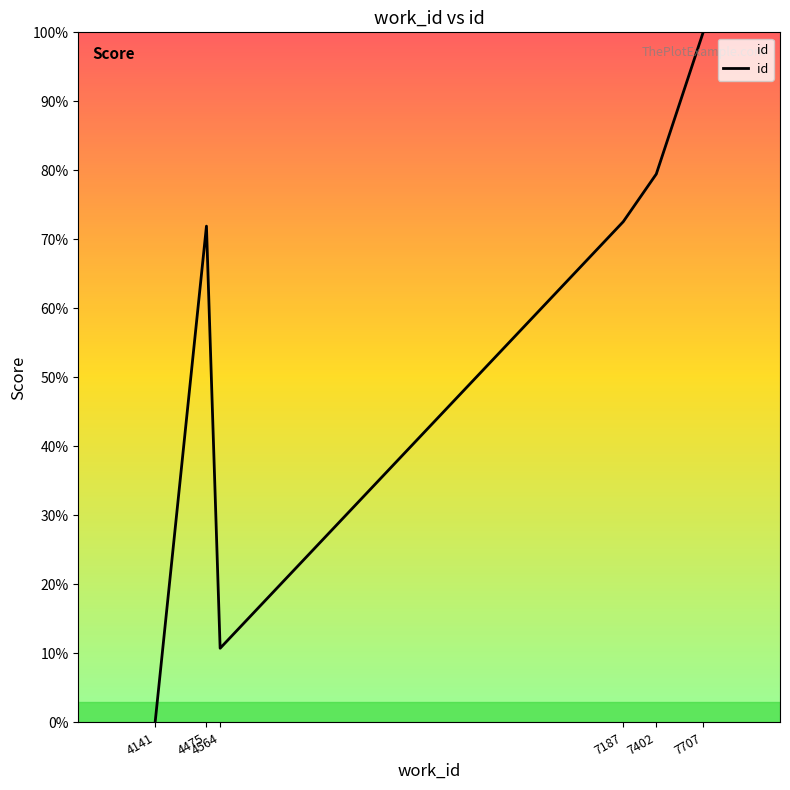

What is the difference between the maximum and minimum values?

100.0